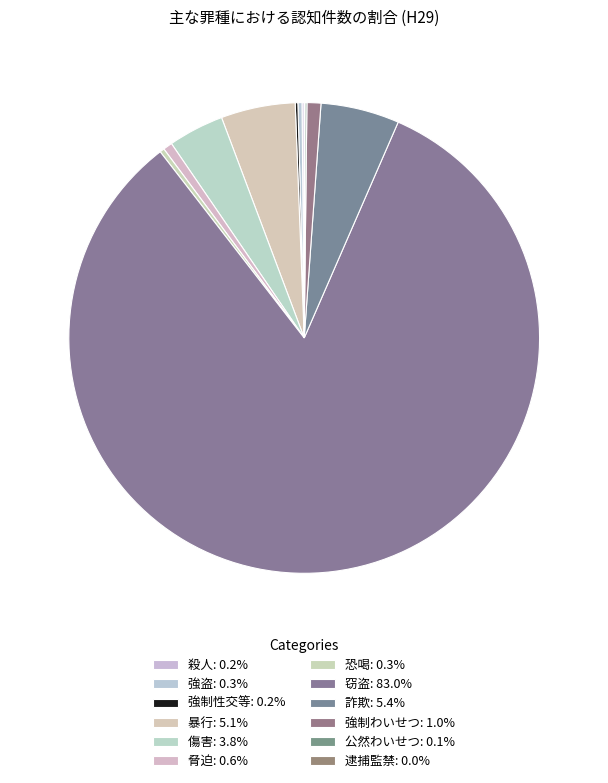

The 強制性交等 slice represents 14% of the pie. True or false?

False